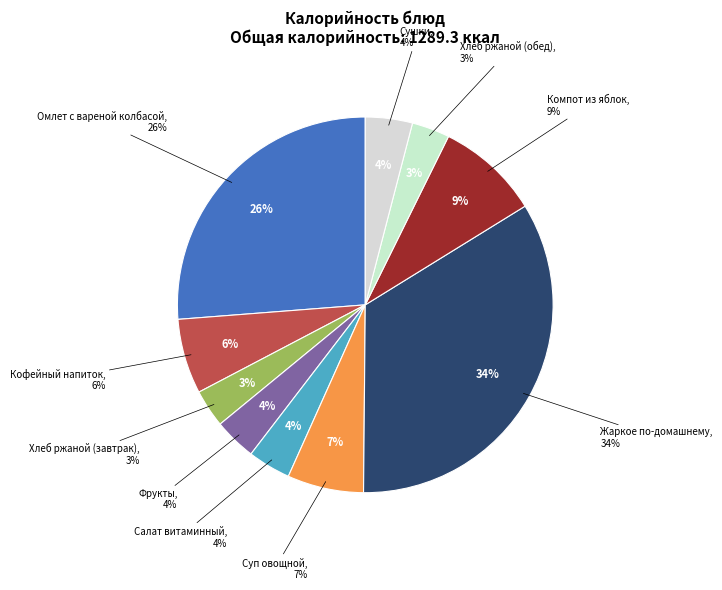

Combined, do Салат витаминный and Компот из яблок account for over 50%?

No